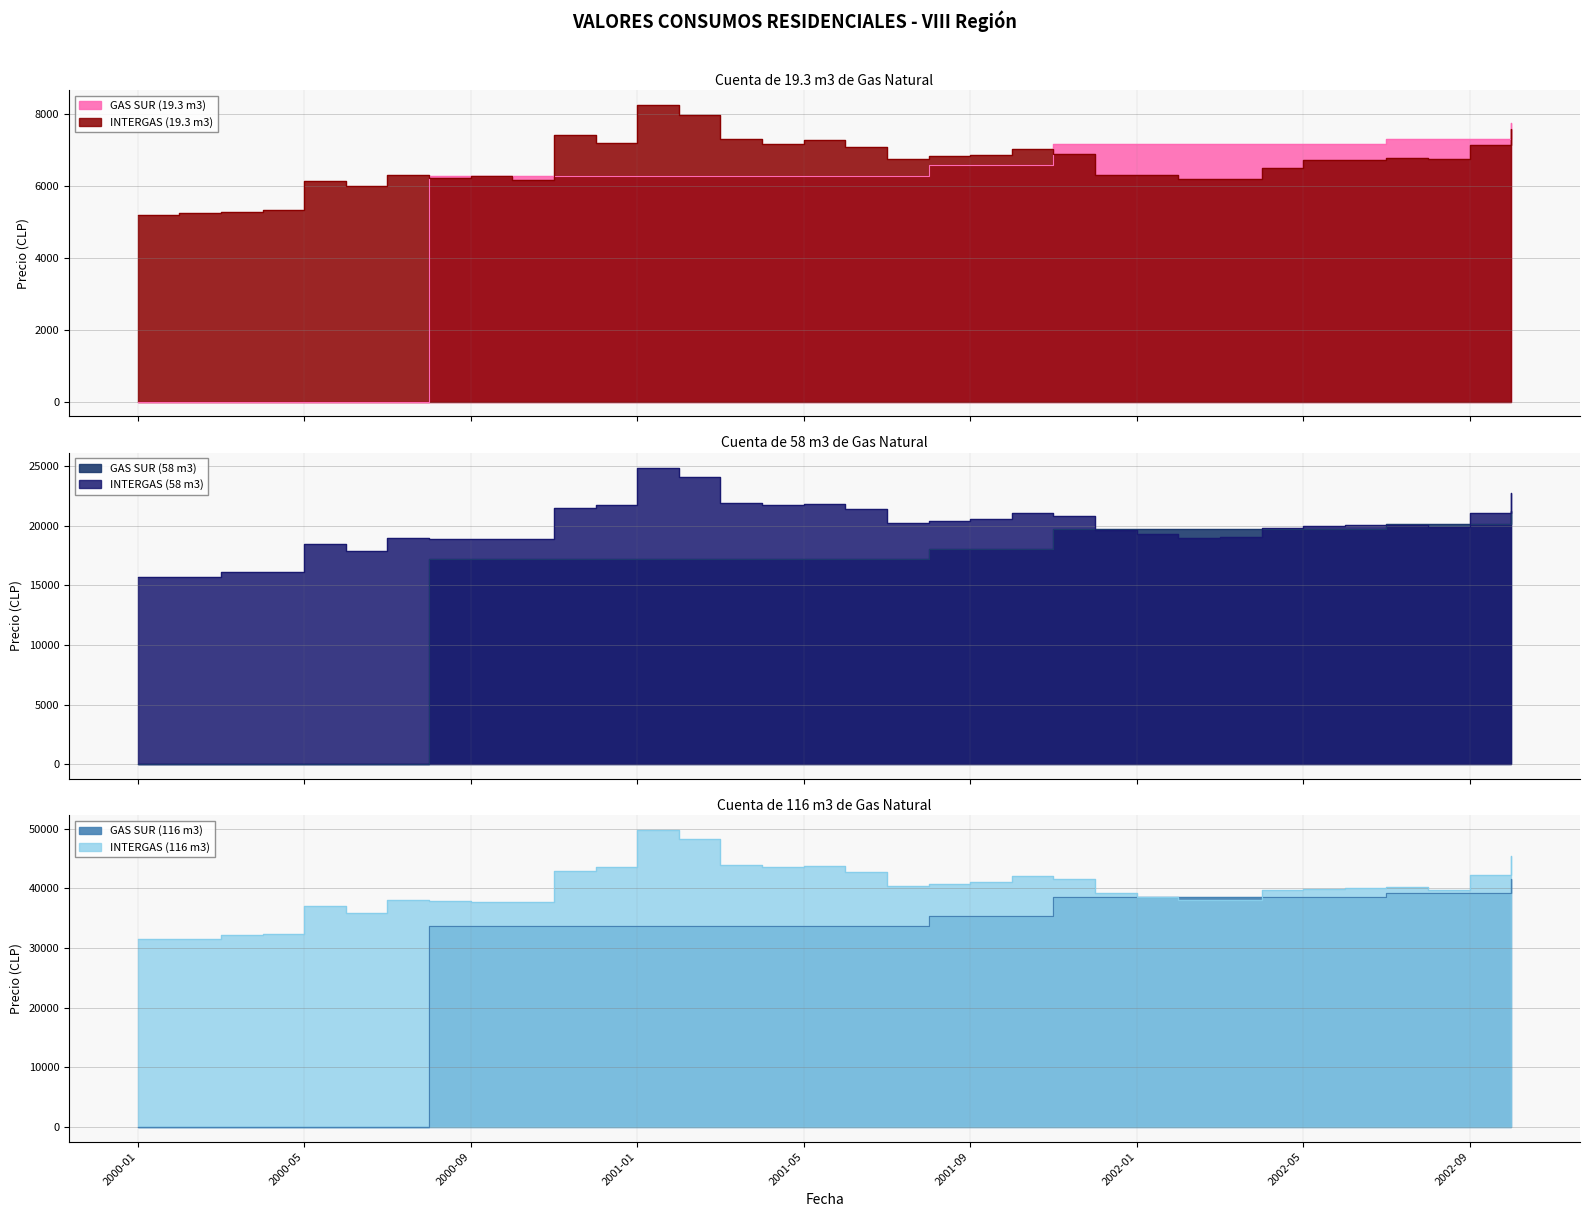

Which series has the largest total across all categories?

INTERGAS (116 m3)